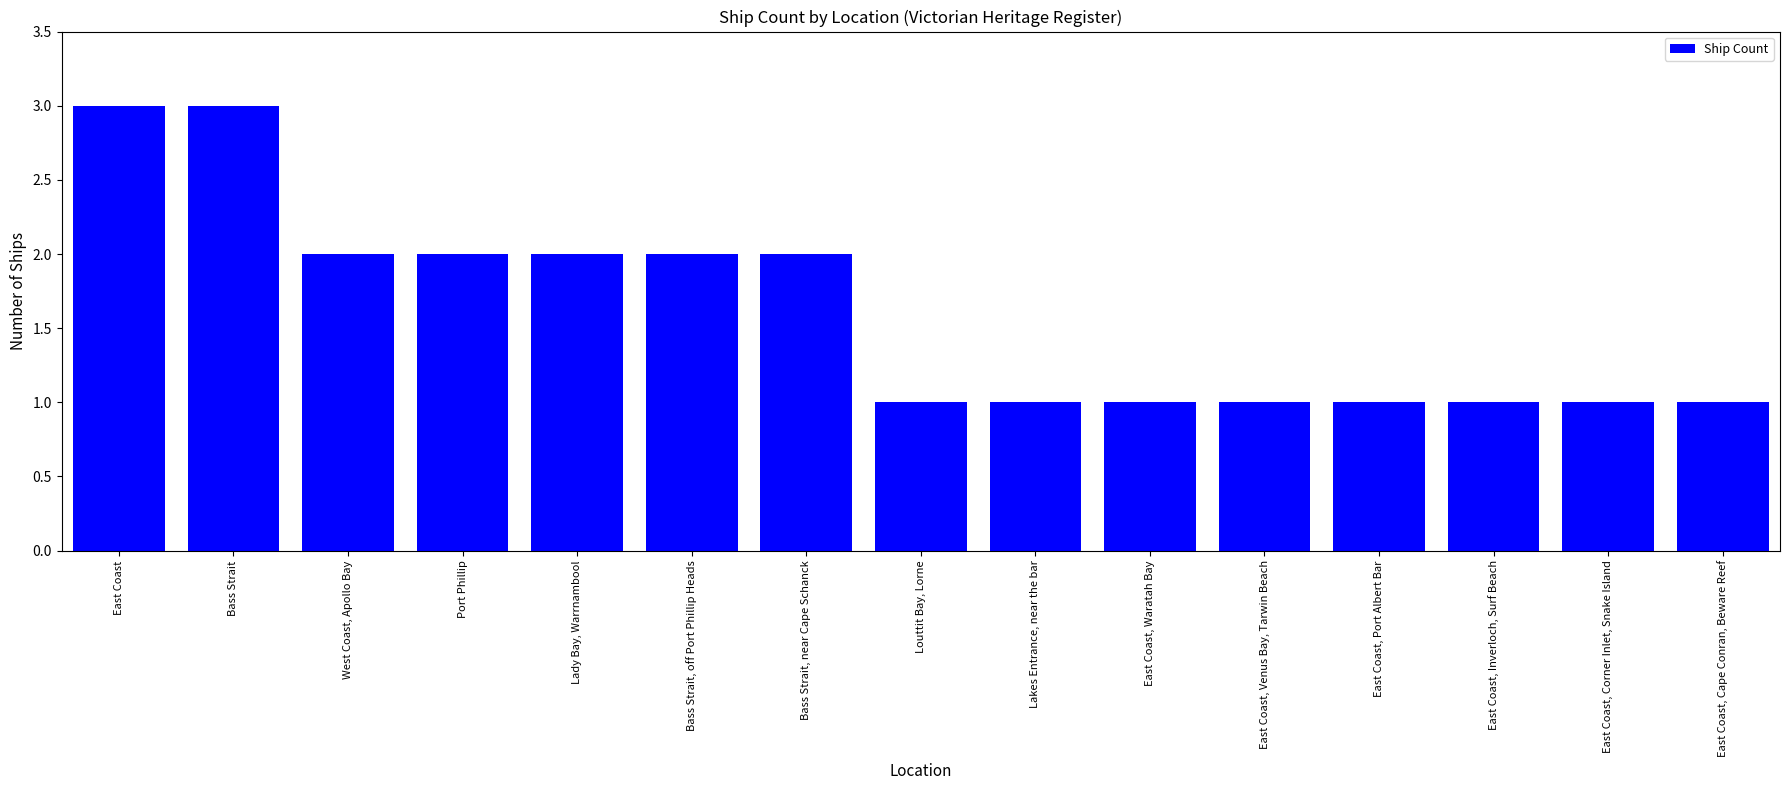

What value does the data have at East Coast, Venus Bay, Tarwin Beach?

1